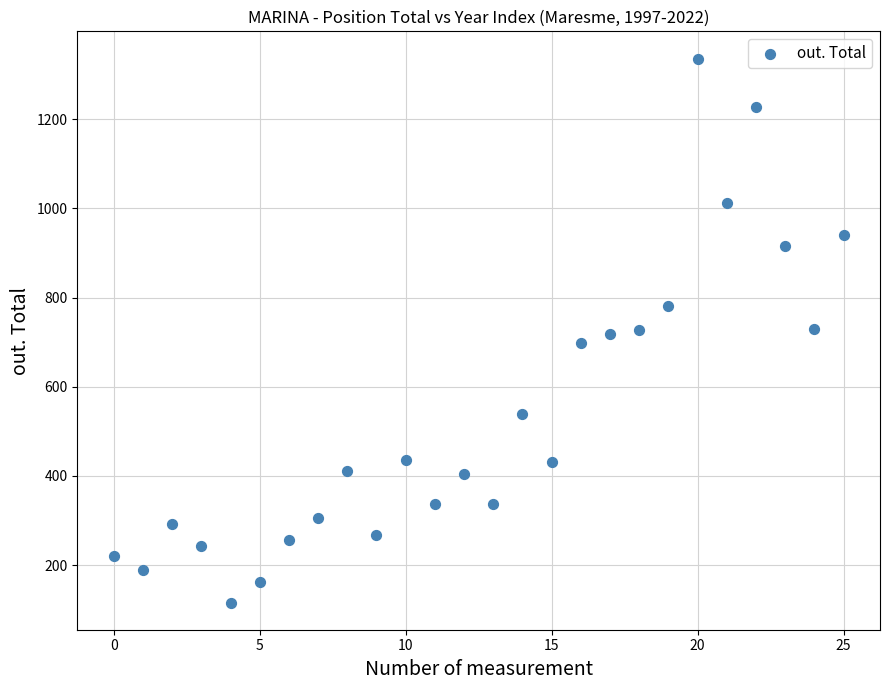

What is the range of Y values (max minus min)?

1220